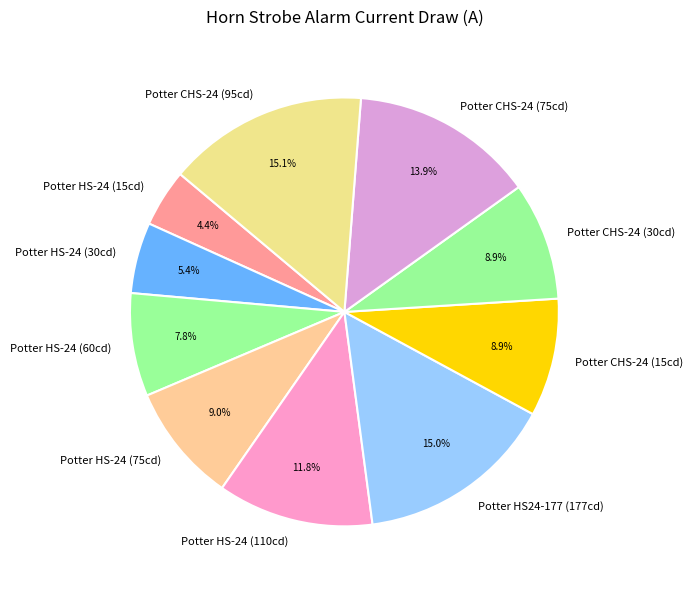

Is Potter HS-24 (75cd) the majority of the pie?

No